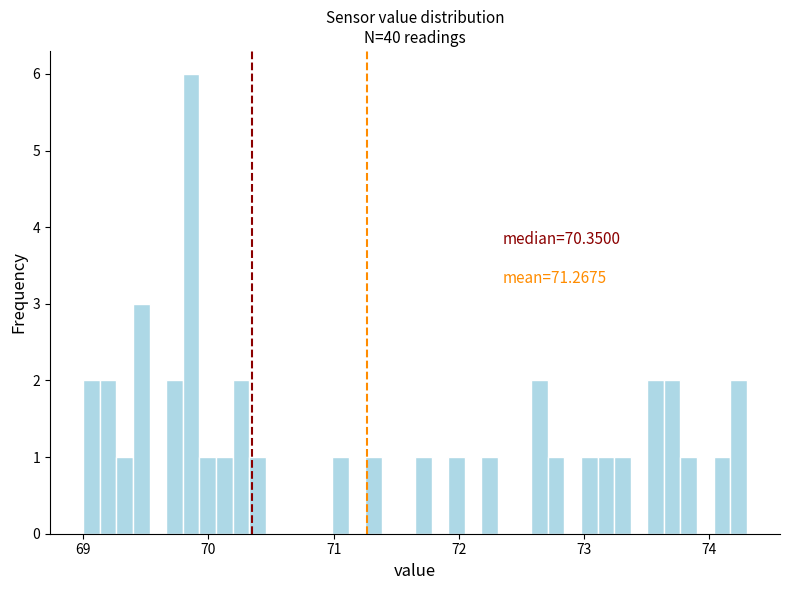

Read against the x-axis, roughly where is the centre of the tallest bar?

69.9